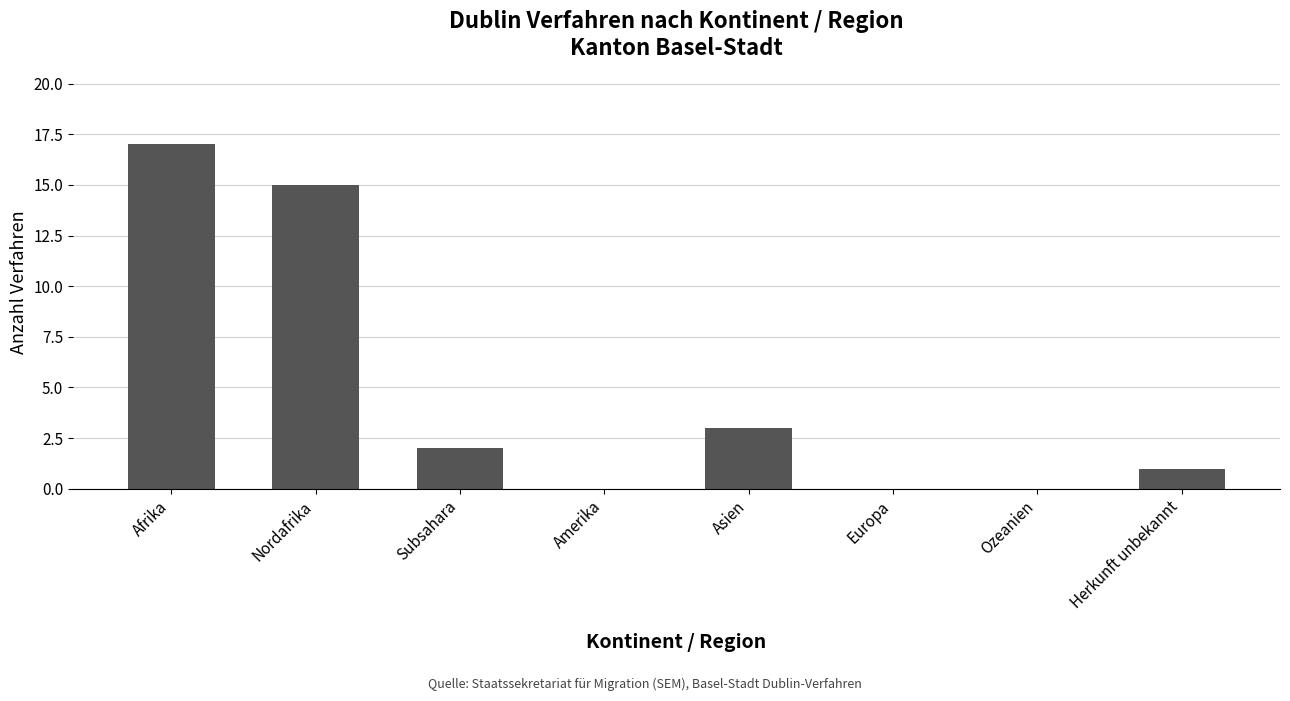

The value at Subsahara is 3. True or false?

False